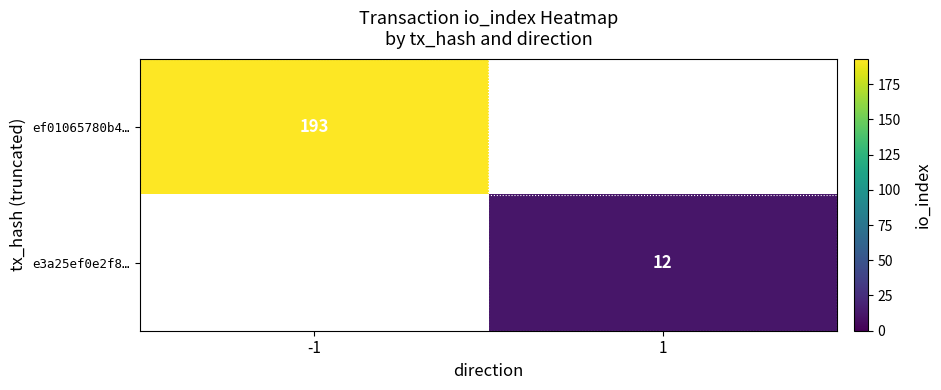

Is it true that ef01065780b4… equals 98 at -1?

False